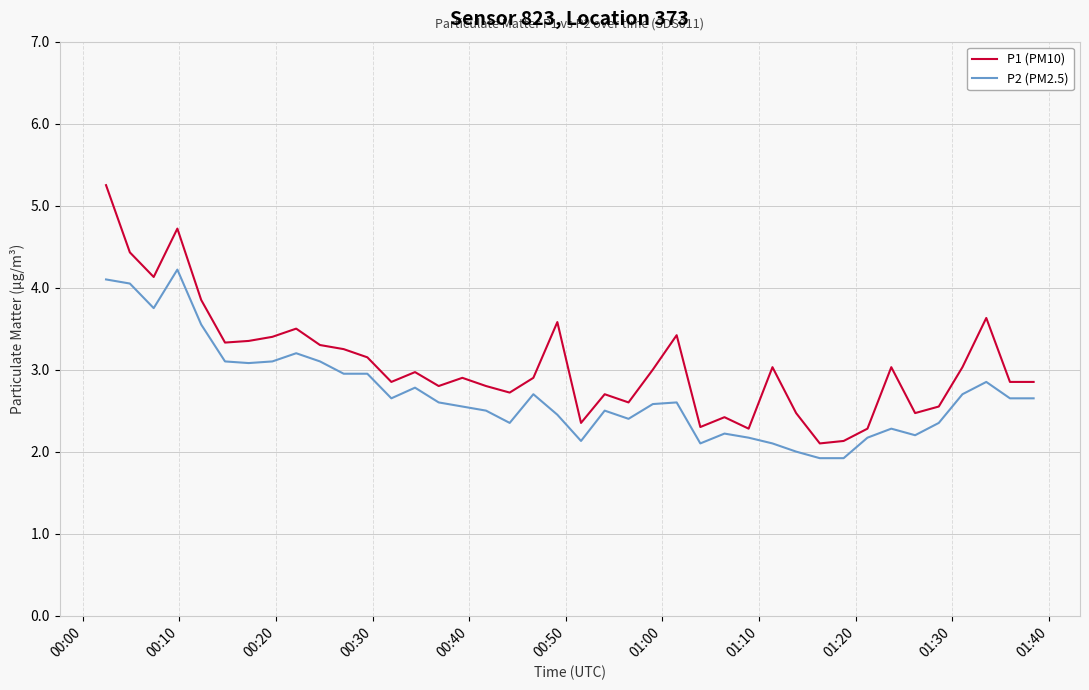

What is the difference between the maximum and minimum values in the P2 (PM2.5) series?

2.3